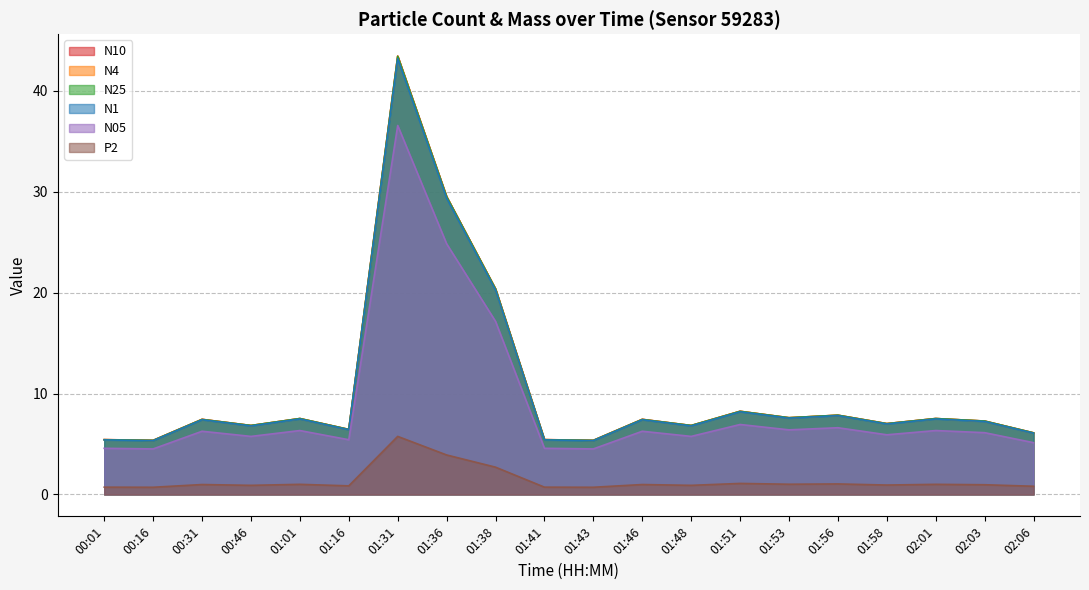

What is the difference between the maximum and second lowest values in the N10 series?

38.1